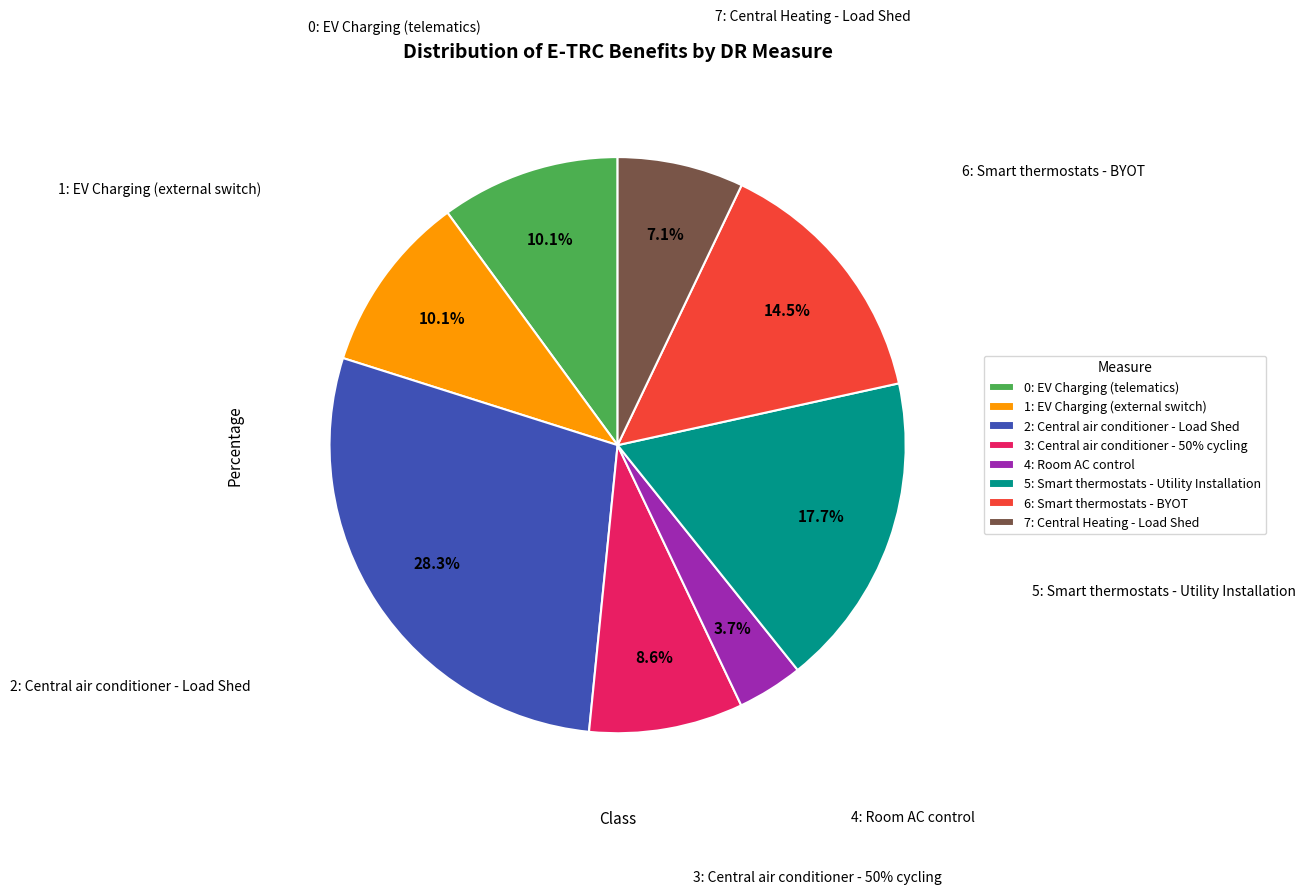

Which category has the biggest portion of the pie?

Central air conditioner - Load Shed